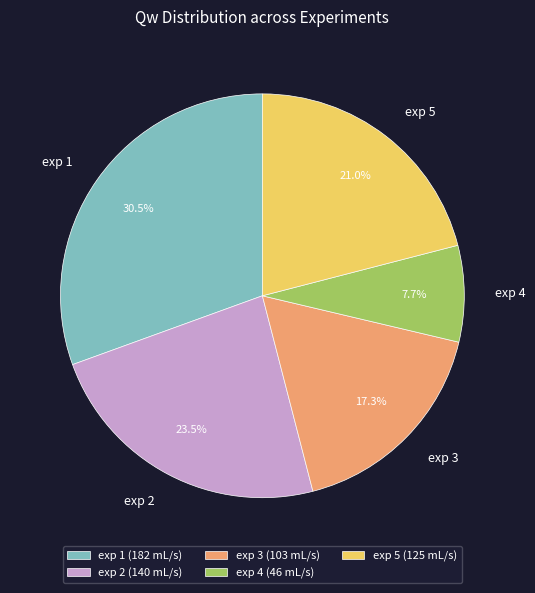

To the nearest percent, what is the difference between the largest and smallest slice percentages?

23%